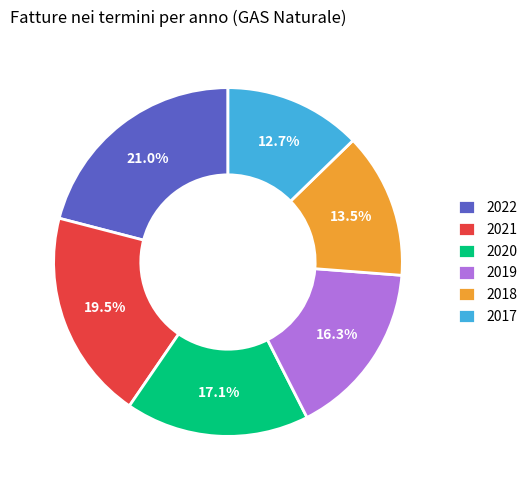

What is the largest slice in the pie chart?

2022